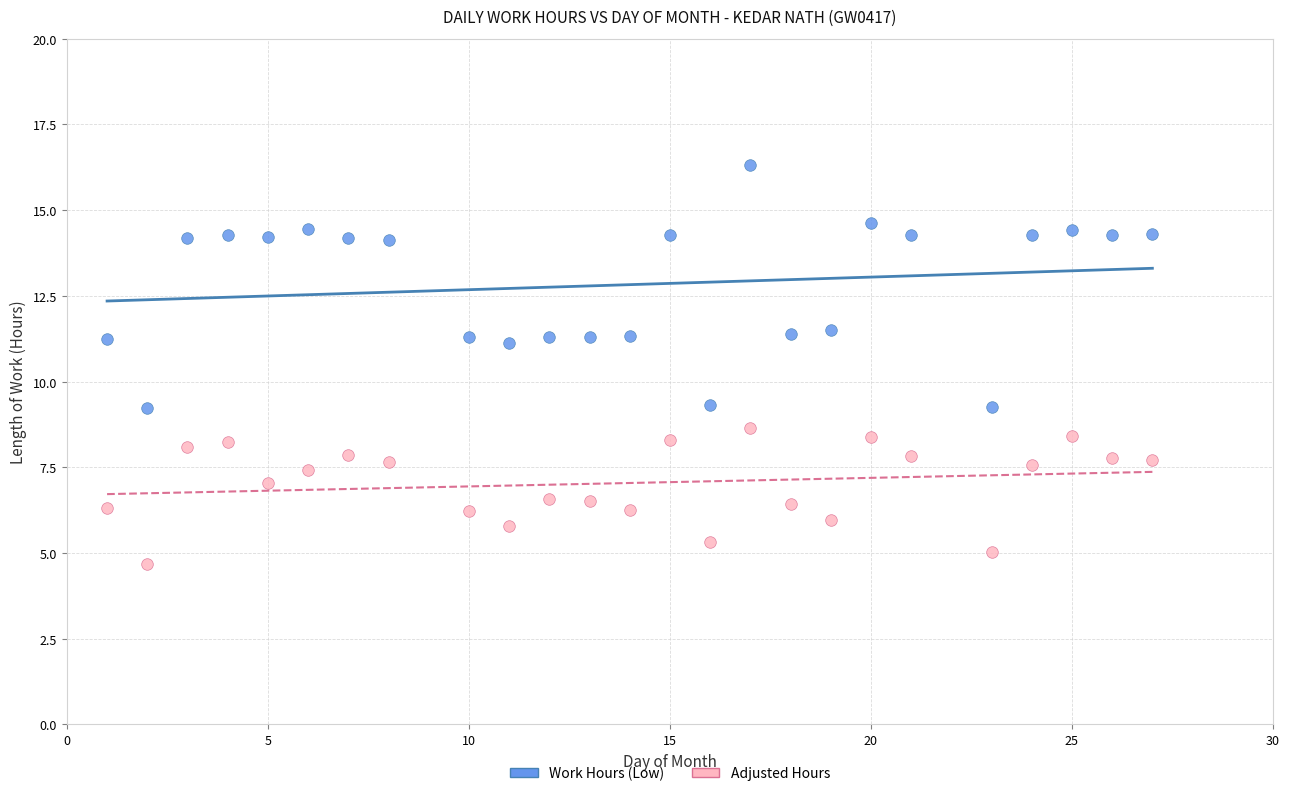

Which series reaches the minimum Y coordinate?

Adjusted Hours